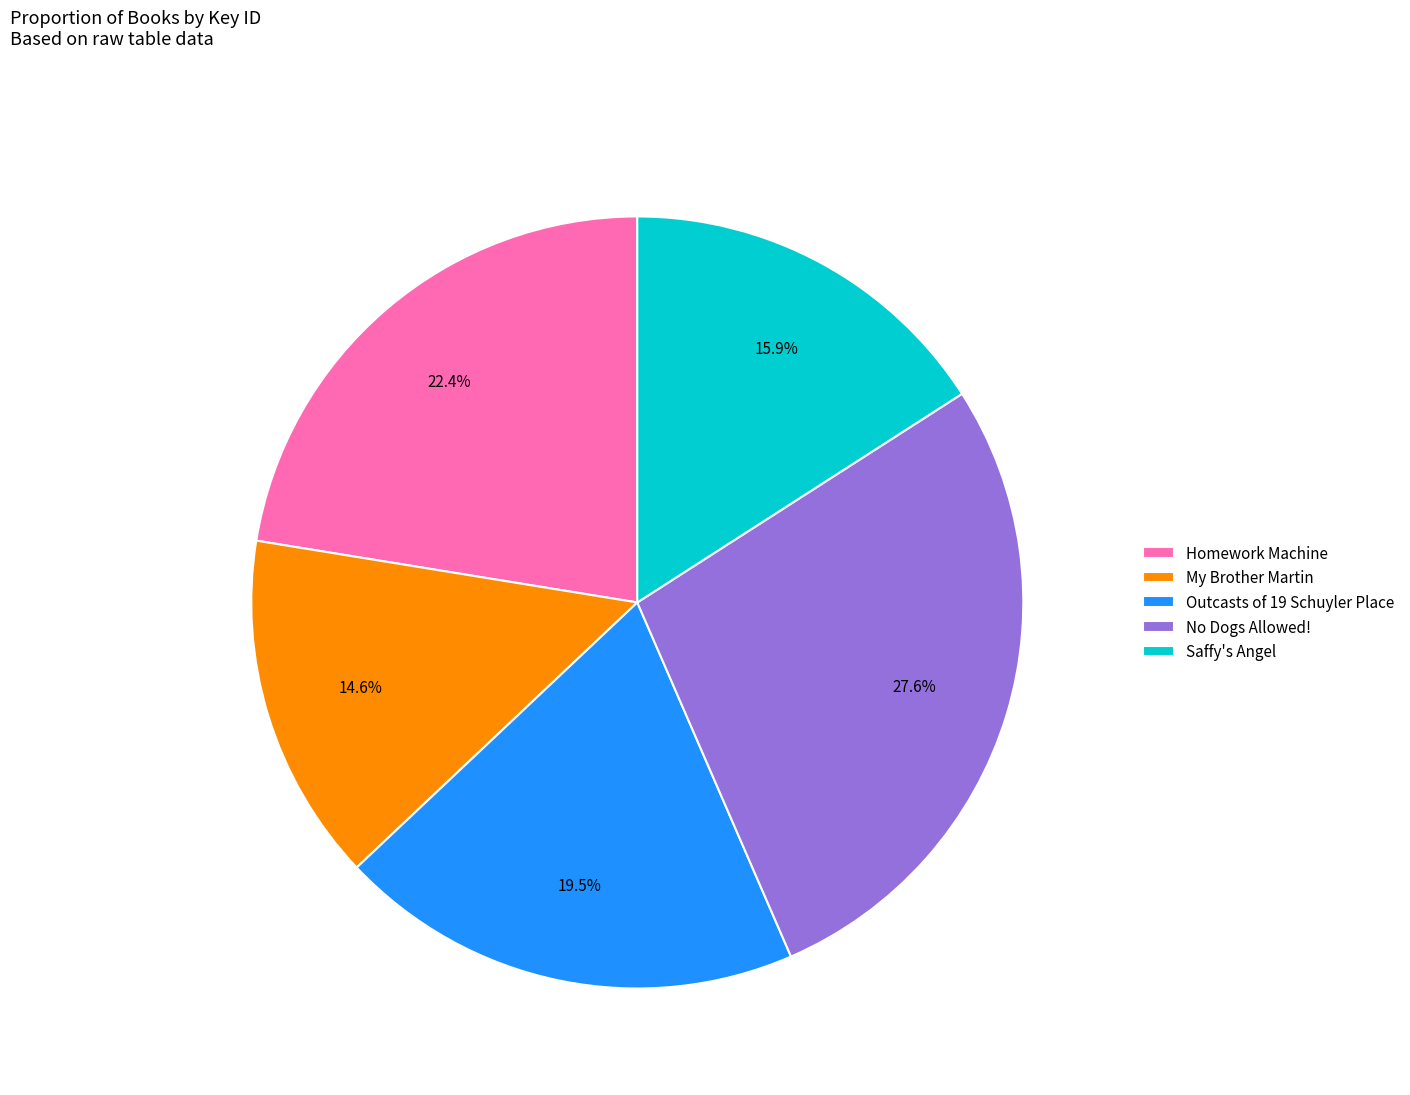

What is the ratio of the value at Saffy's Angel to the value at No Dogs Allowed!?

0.6